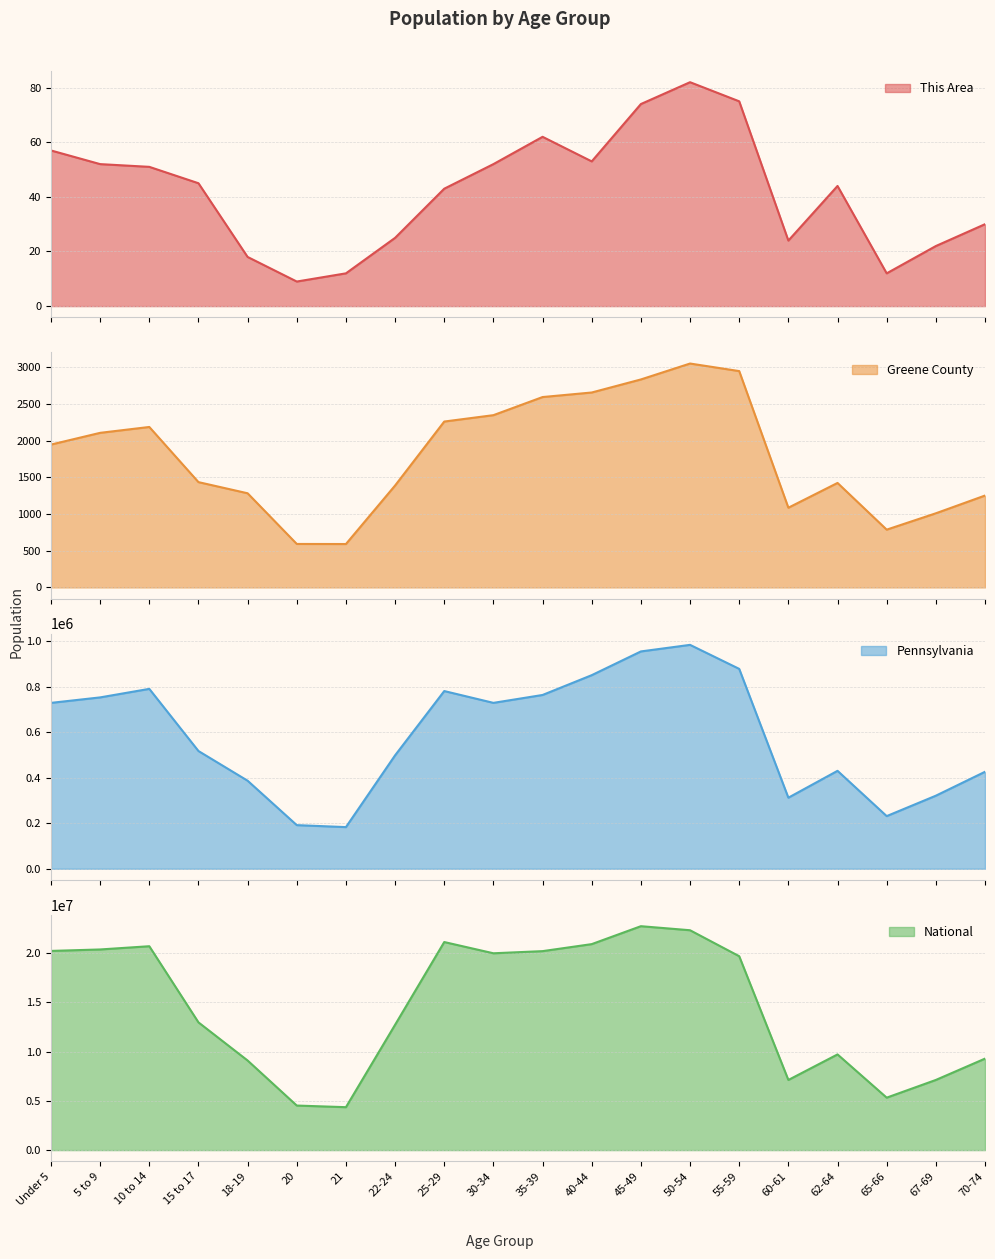

Reading left to right, list all the values displayed in this chart.

This Area: Under 5=57	5 to 9=52	10 to 14=51	15 to 17=45	18-19=18	20=9	21=12	22-24=25	25-29=43	30-34=52	35-39=62	40-44=53	45-49=74	50-54=82	55-59=75	60-61=24	62-64=44	65-66=12	67-69=22	70-74=30
Greene County: Under 5=1948	5 to 9=2108	10 to 14=2188	15 to 17=1436	18-19=1284	20=593	21=592	22-24=1390	25-29=2262	30-34=2349	35-39=2596	40-44=2658	45-49=2836	50-54=3053	55-59=2950	60-61=1087	62-64=1425	65-66=788	67-69=1011	70-74=1253
Pennsylvania: Under 5=729538	5 to 9=753635	10 to 14=791151	15 to 17=517831	18-19=387235	20=191942	21=183257	22-24=498947	25-29=781527	30-34=729592	35-39=764287	40-44=851382	45-49=955763	50-54=984641	55-59=879048	60-61=312575	62-64=430721	65-66=231623	67-69=321379	70-74=426536
National: Under 5=20201362	5 to 9=20348657	10 to 14=20677194	15 to 17=12954254	18-19=9086089	20=4519129	21=4354294	22-24=12712576	25-29=21101849	30-34=19962099	35-39=20179642	40-44=20890964	45-49=22708591	50-54=22298125	55-59=19664805	60-61=7113727	62-64=9704197	65-66=5319902	67-69=7115361	70-74=9278166